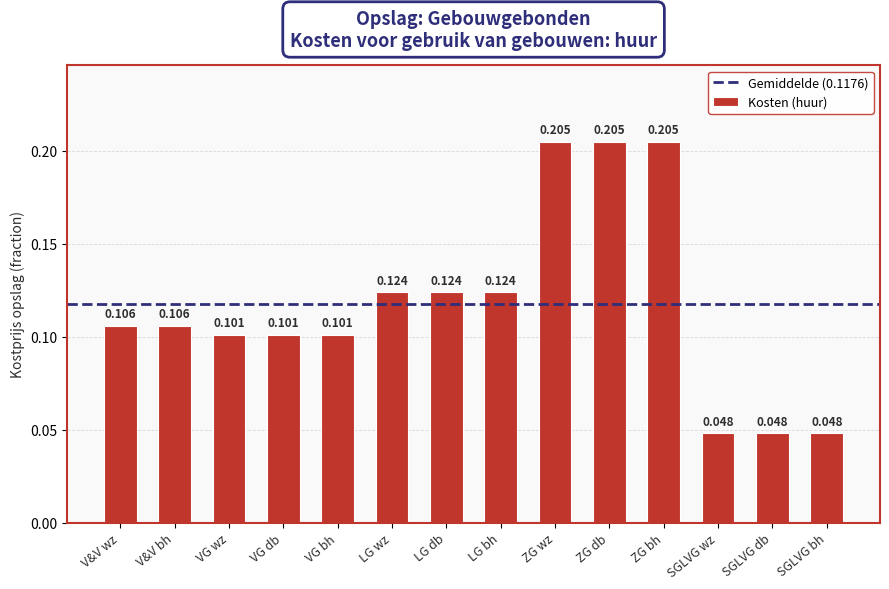

What is the change in value from VG wz to ZG wz?

+0.1